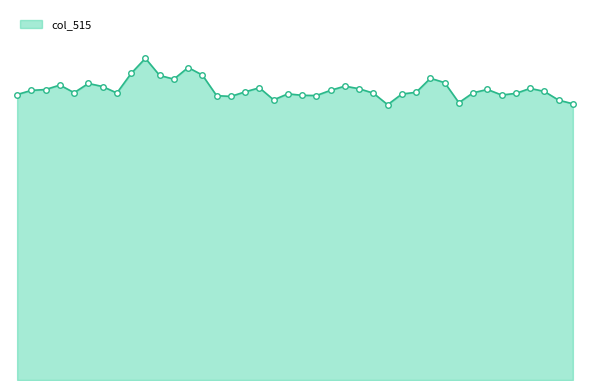

Does the chart display data point markers on the line(s)?

No